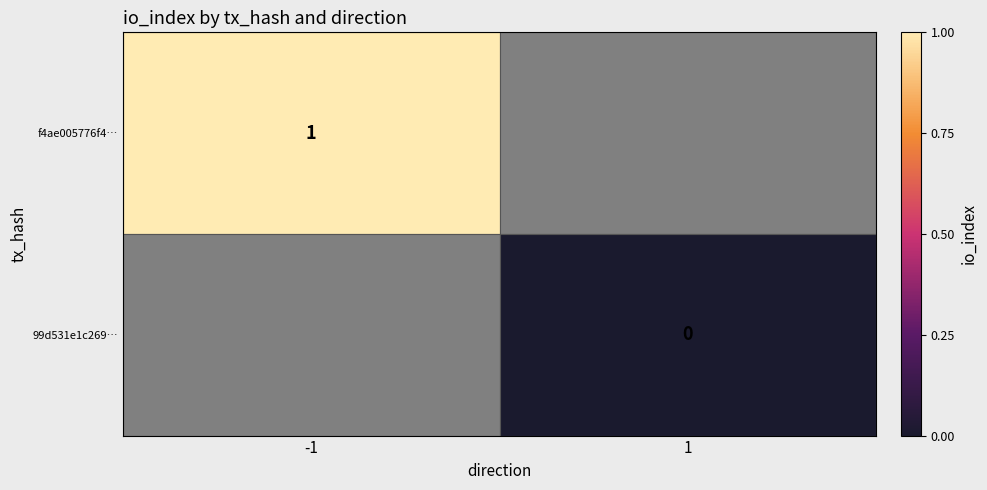

Is it true that f4ae005776f4… equals 0 at -1?

False